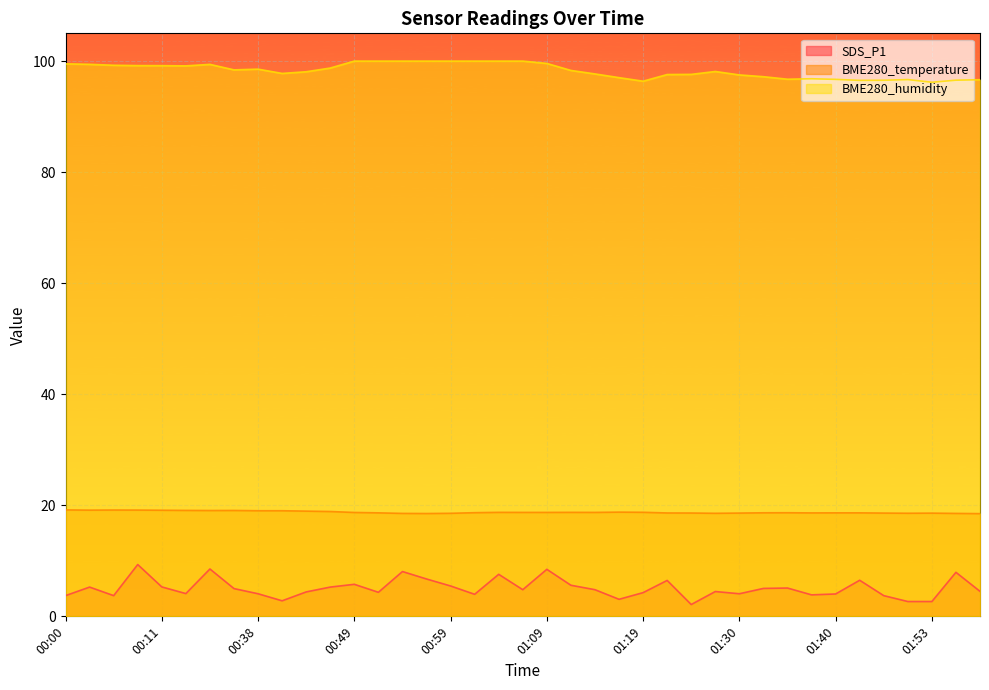

Reading right to left, extract all data points from this chart.

SDS_P1: 01:58=4.5	01:56=7.9	01:53=2.7	01:51=2.7	01:48=3.7	01:46=6.5	01:40=4.0	01:38=3.9	01:35=5.1	01:33=5.0	01:30=4.1	01:28=4.5	01:25=2.1	01:22=6.5	01:19=4.3	01:17=3.1	01:14=4.8	01:12=5.6	01:09=8.5	01:07=4.8	01:04=7.6	01:02=4.0	00:59=5.5	00:57=6.7	00:54=8.1	00:52=4.3	00:49=5.8	00:47=5.3	00:44=4.4	00:41=2.8	00:38=4.1	00:28=5.0	00:26=8.5	00:23=4.1	00:11=5.3	00:08=9.3	00:05=3.7	00:03=5.3	00:00=3.7
BME280_temperature: 01:58=18.5	01:56=18.5	01:53=18.6	01:51=18.6	01:48=18.6	01:46=18.6	01:40=18.6	01:38=18.6	01:35=18.7	01:33=18.6	01:30=18.6	01:28=18.6	01:25=18.6	01:22=18.6	01:19=18.7	01:17=18.8	01:14=18.7	01:12=18.7	01:09=18.7	01:07=18.7	01:04=18.7	01:02=18.7	00:59=18.6	00:57=18.5	00:54=18.5	00:52=18.6	00:49=18.7	00:47=18.9	00:44=18.9	00:41=19.0	00:38=19.0	00:28=19.1	00:26=19.1	00:23=19.1	00:11=19.1	00:08=19.1	00:05=19.1	00:03=19.1	00:00=19.2
BME280_humidity: 01:58=96.7	01:56=96.6	01:53=96.2	01:51=96.7	01:48=96.5	01:46=96.5	01:40=96.7	01:38=96.8	01:35=96.7	01:33=97.2	01:30=97.5	01:28=98.1	01:25=97.6	01:22=97.6	01:19=96.4	01:17=97.0	01:14=97.7	01:12=98.3	01:09=99.6	01:07=100.0	01:04=100.0	01:02=100.0	00:59=100.0	00:57=100.0	00:54=100.0	00:52=100.0	00:49=100.0	00:47=98.8	00:44=98.1	00:41=97.8	00:38=98.5	00:28=98.4	00:26=99.4	00:23=99.1	00:11=99.2	00:08=99.2	00:05=99.2	00:03=99.4	00:00=99.5